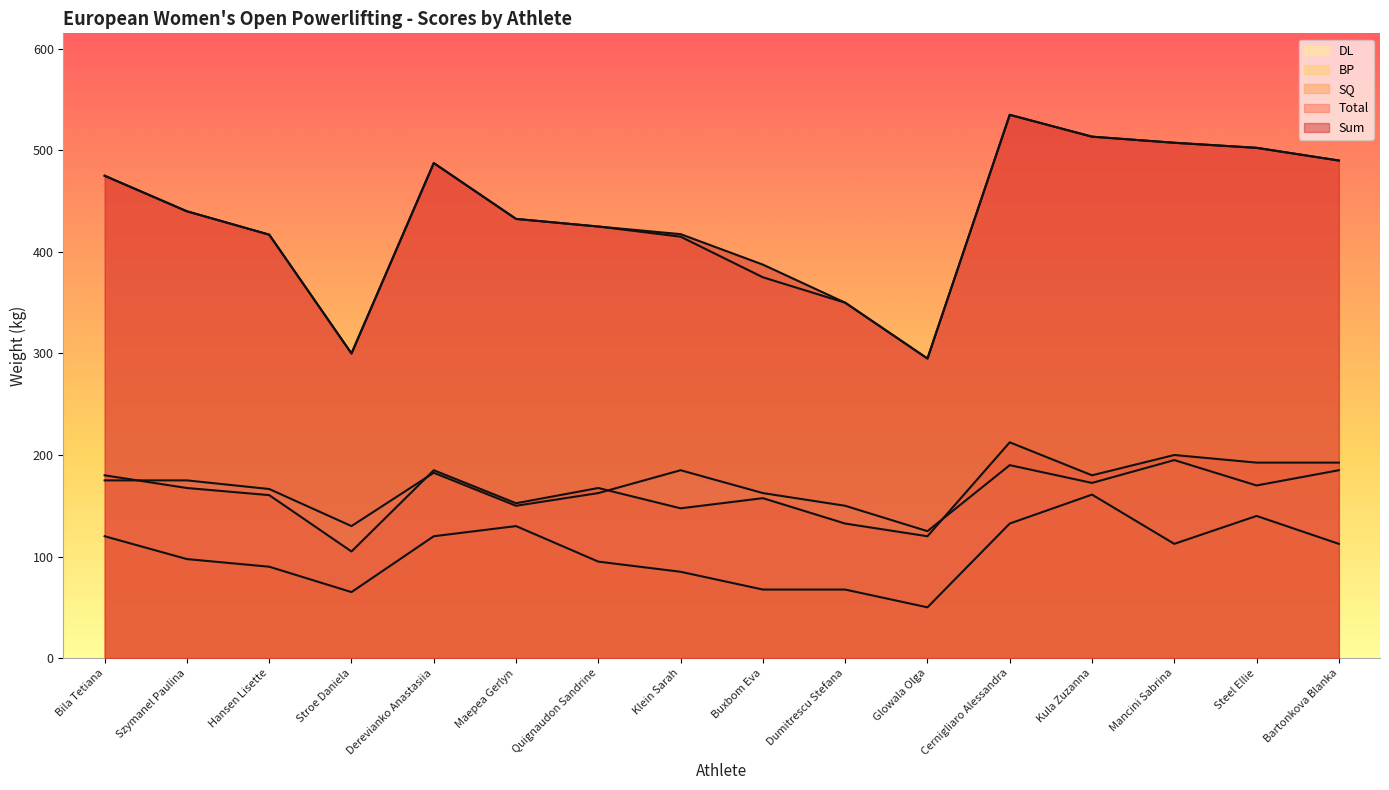

Where is SQ nearest to the value 158?

Buxbom Eva